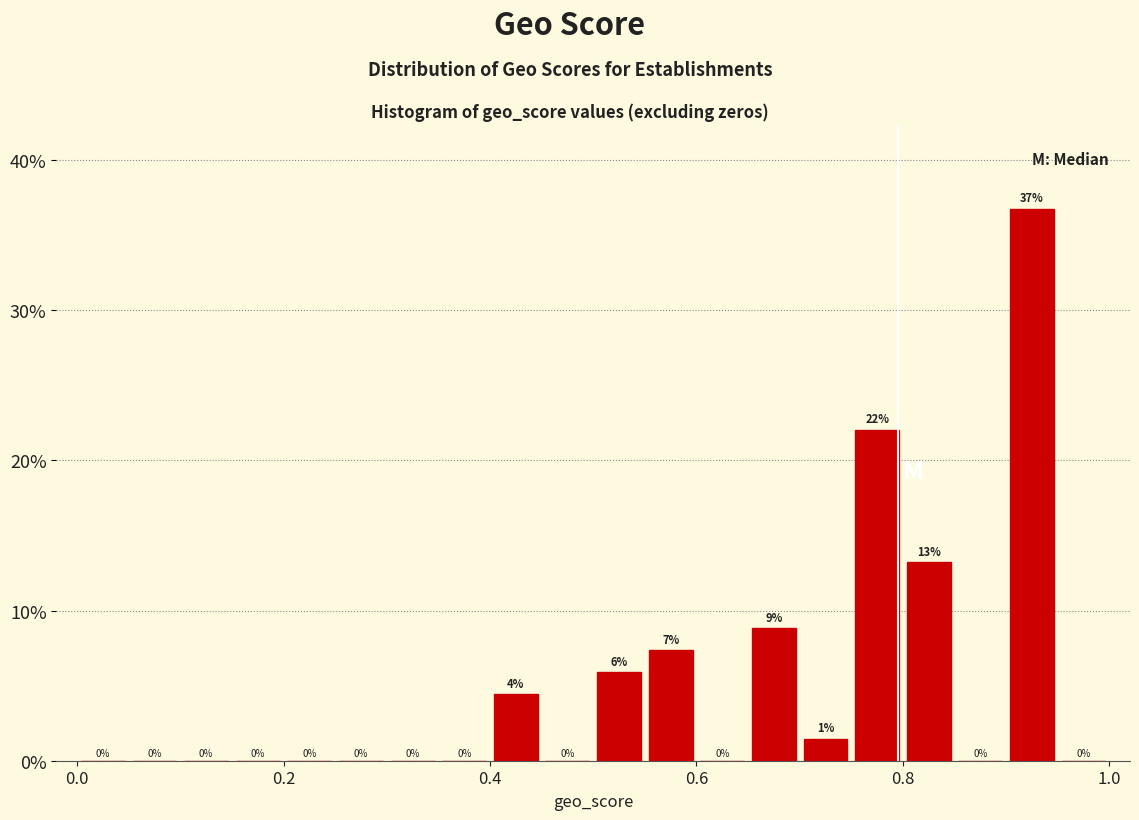

Around what value on the x-axis is the tallest bar? Give the approximate position of its centre, as read against the axis.

0.92